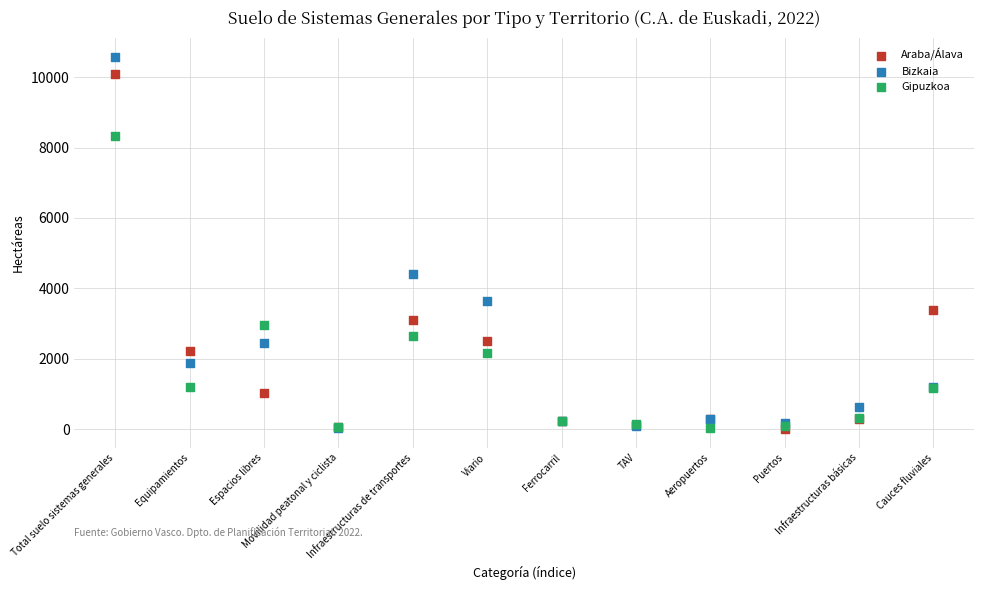

In the Gipuzkoa series, what Y value is closest to 4177?

2943.2